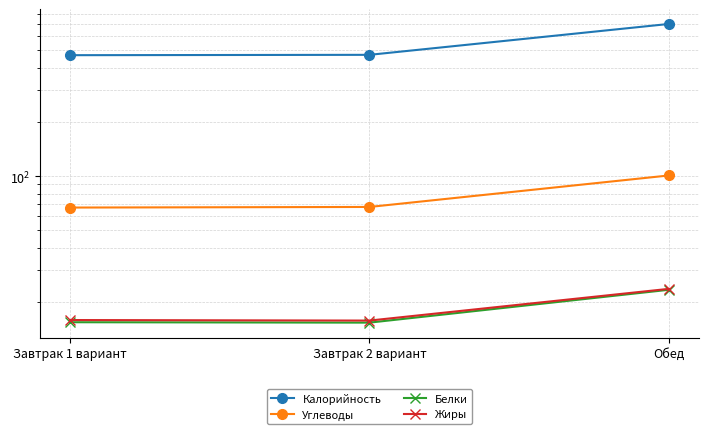

What is the difference between the Углеводы values at Завтрак 2 вариант and Завтрак 1 вариант?

0.5